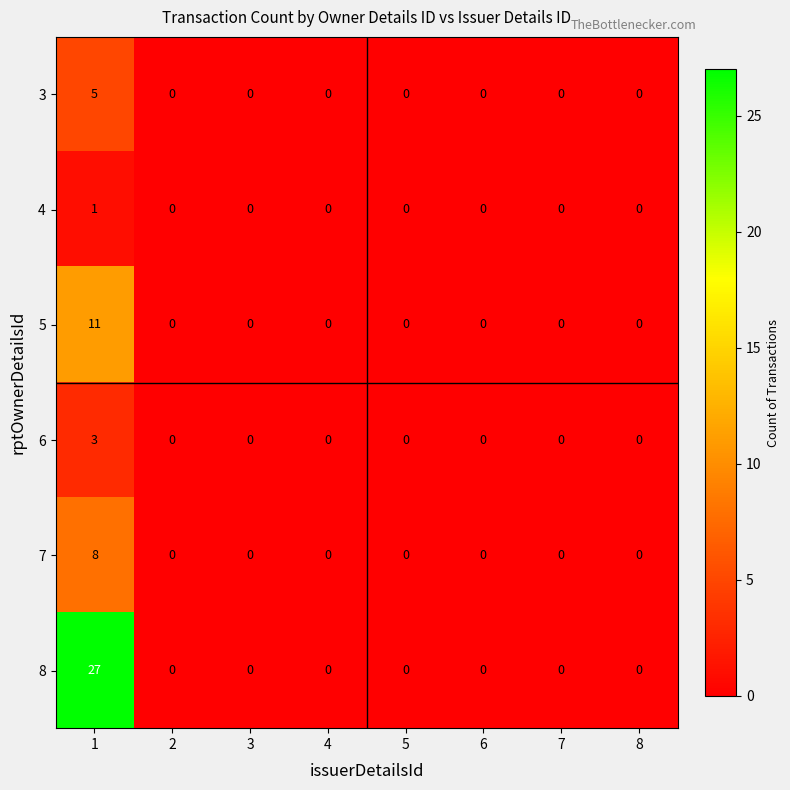

Between 1 and 7, which series saw the biggest shift?

8